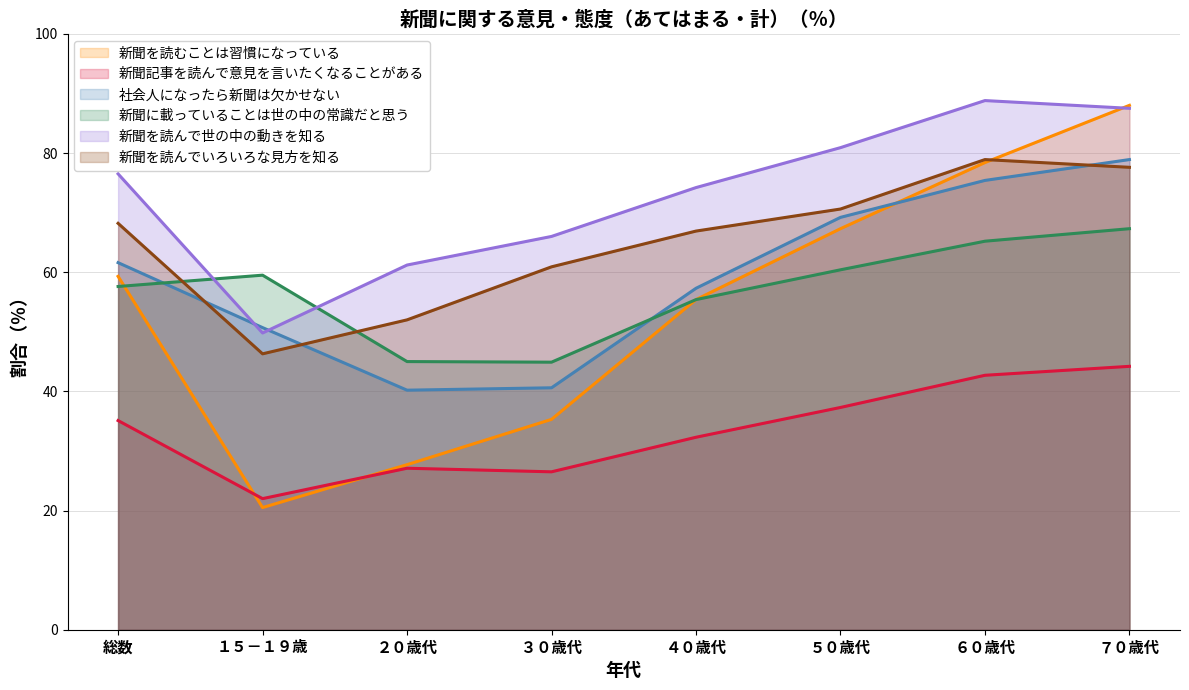

Does the chart display data point markers on the line(s)?

No